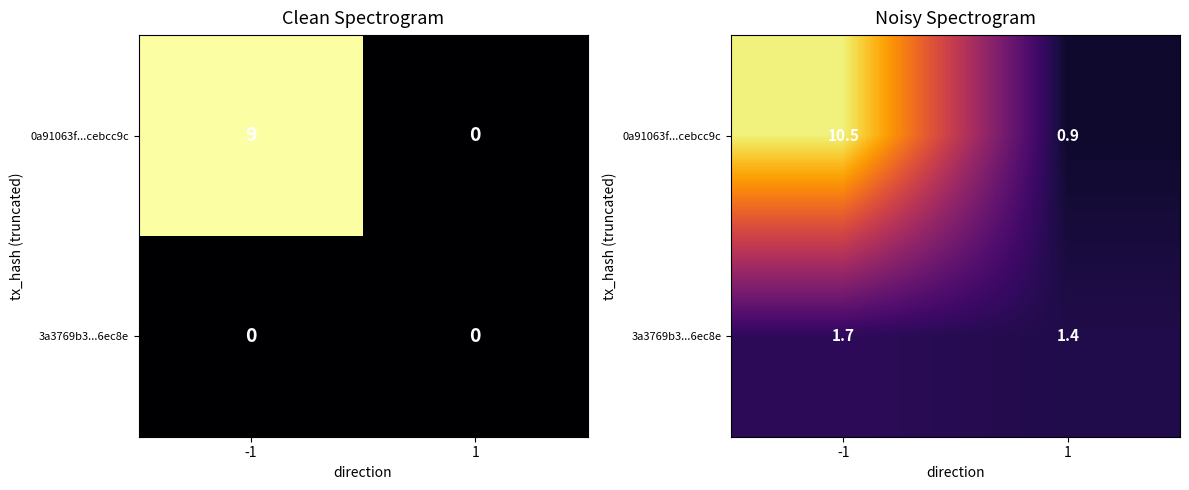

True or false: 3a3769b3...6ec8e has a value of 1.4 at 1.

True